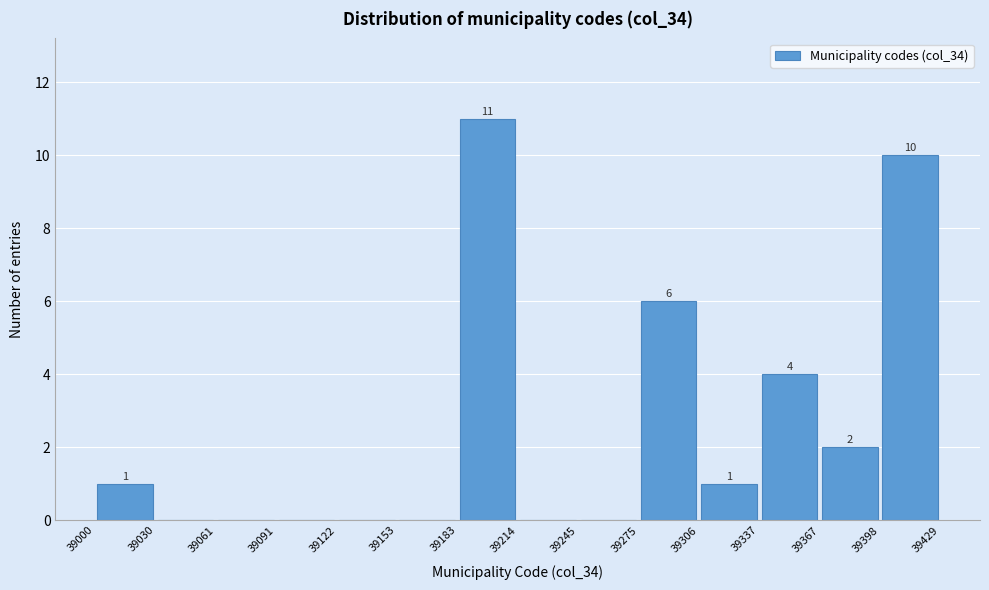

Which range on the x-axis has the tallest bar?

39183 to 39214